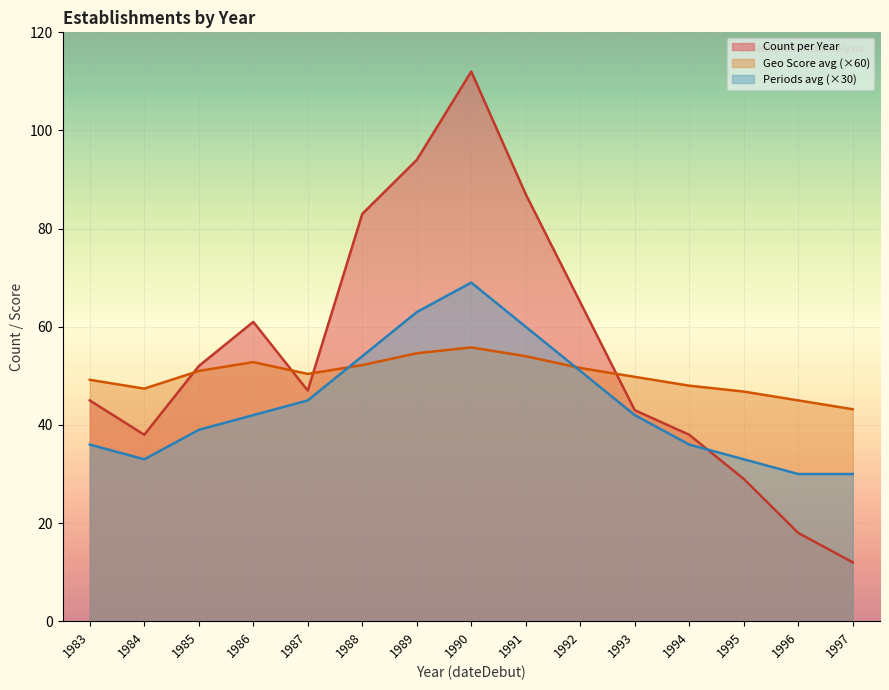

What are all the series names shown in the legend?

Count per Year, Geo Score avg (×60), Periods avg (×30)